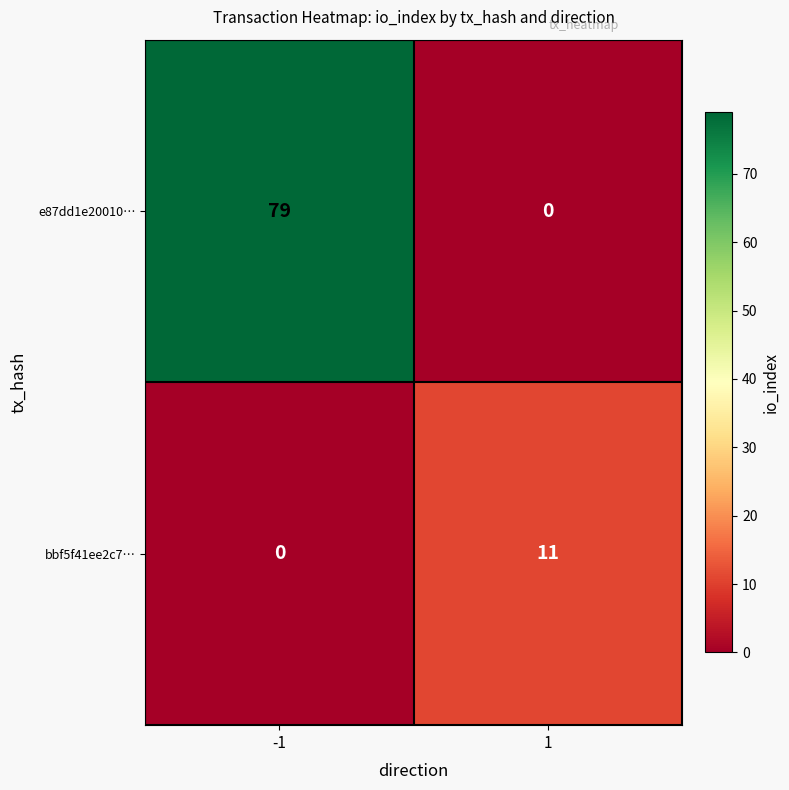

List the series in order of their peak value, lowest first.

bbf5f41ee2c7…, e87dd1e20010…